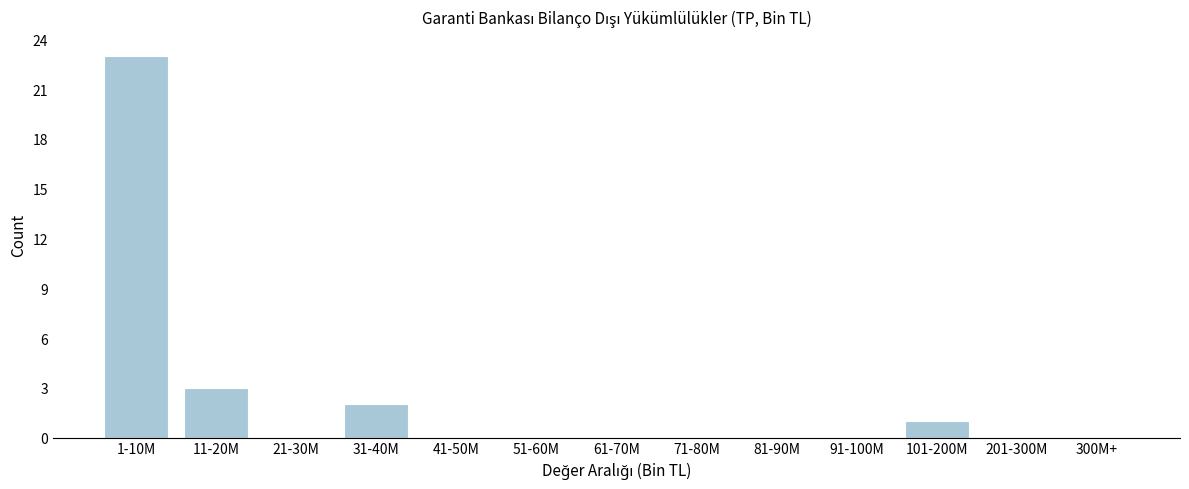

Reading left to right, list all the values displayed in this chart.

1-10M=23	11-20M=3	21-30M=0	31-40M=2	41-50M=0	51-60M=0	61-70M=0	71-80M=0	81-90M=0	91-100M=0	101-200M=1	201-300M=0	300M+=0